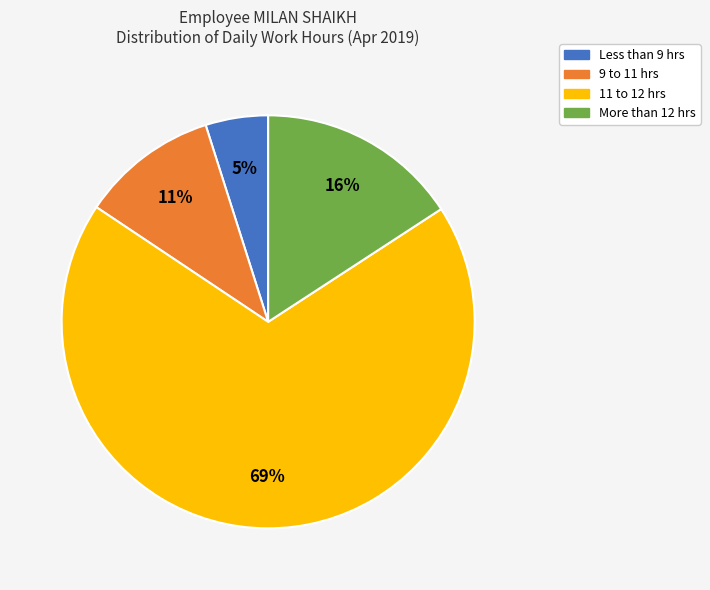

Is there a majority slice in this chart?

Yes